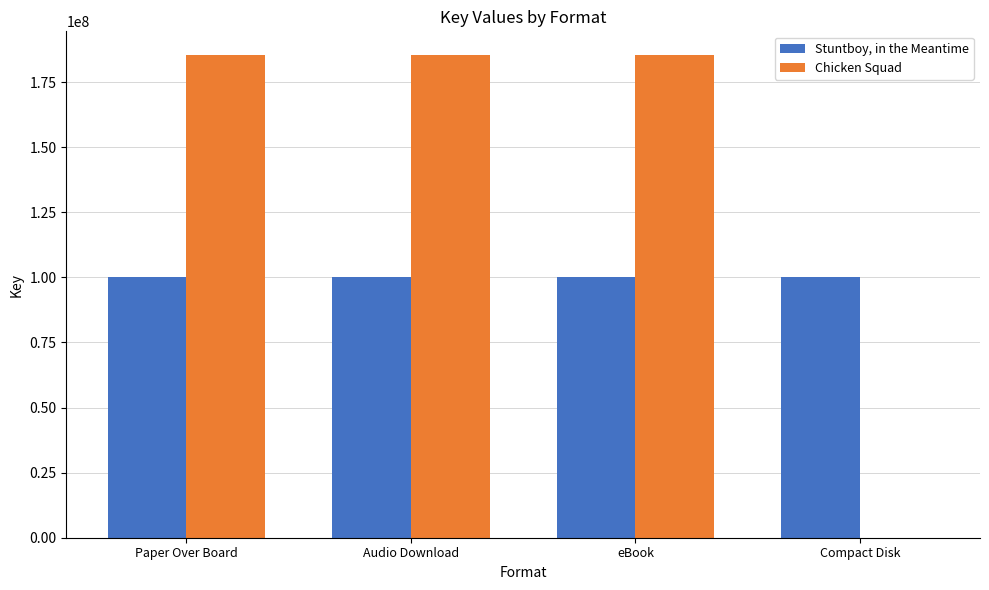

Which series has the largest total across all categories?

Chicken Squad